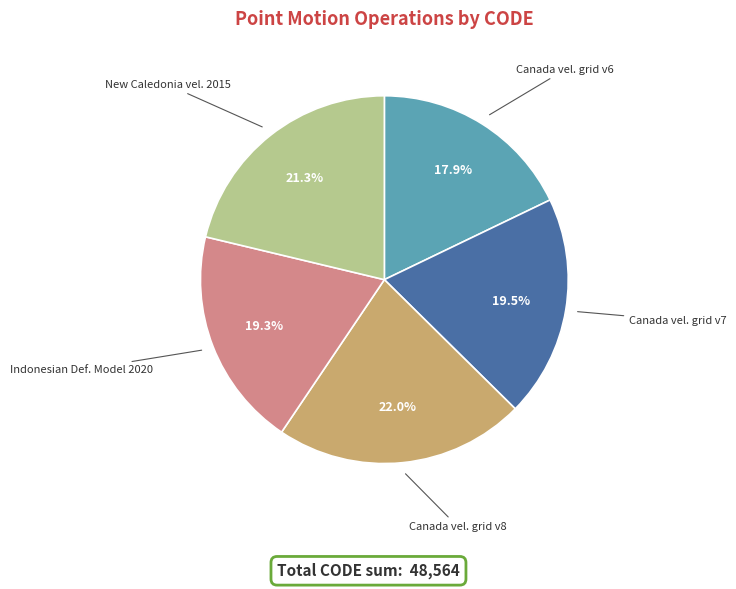

Is there any slice that represents more than half of the pie?

No